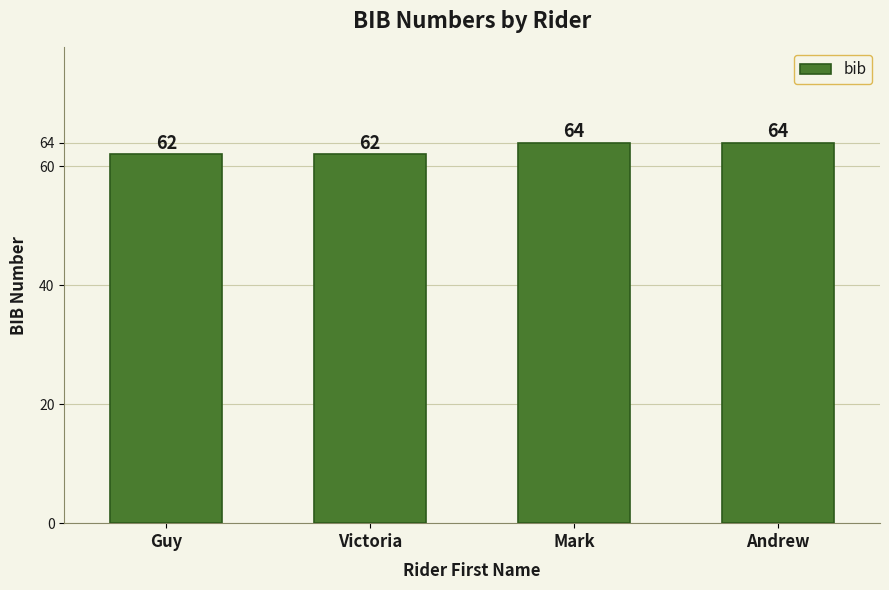

How many values are below 64?

2